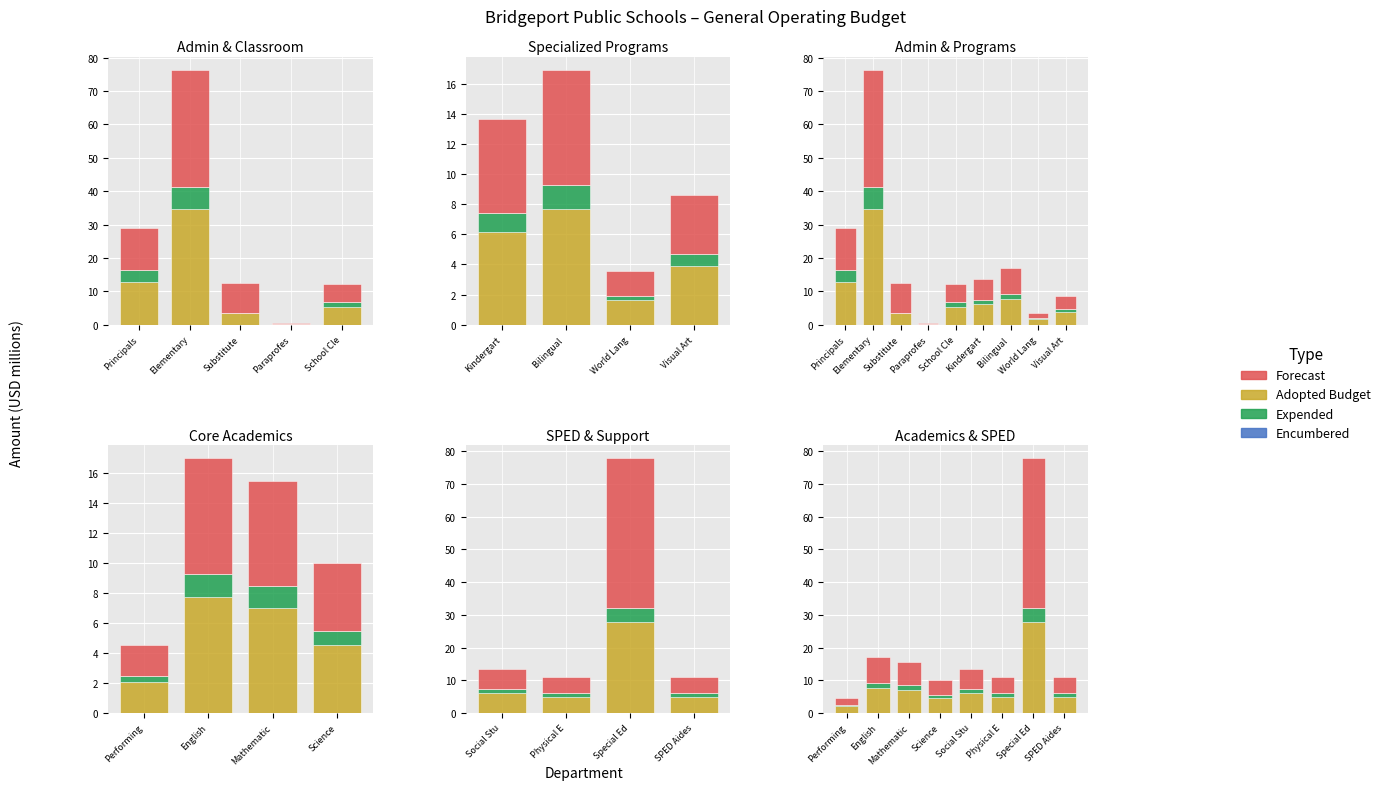

Which series has the widest spread of values?

Forecast